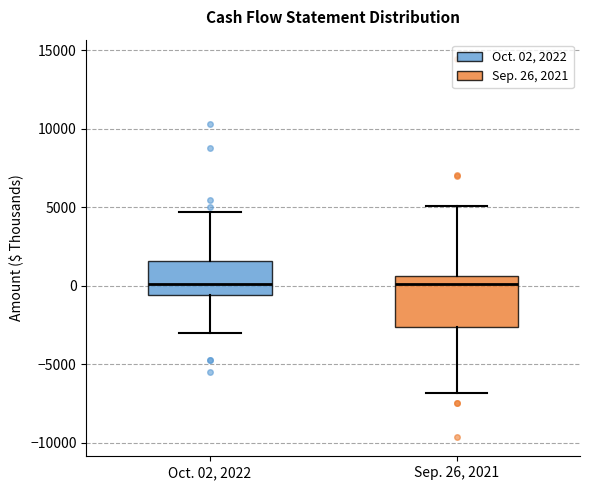

Reading left to right, read every box against the y-axis: the position of its median line, the range the box covers, and the ends of its whiskers. The values are not printed on the chart, so give them approximately, as read against the axis.

Oct. 02, 2022: median 0, box -500 to 1500, whiskers -3000 to 4500
Sep. 26, 2021: median 0, box -2500 to 500, whiskers -7000 to 5000